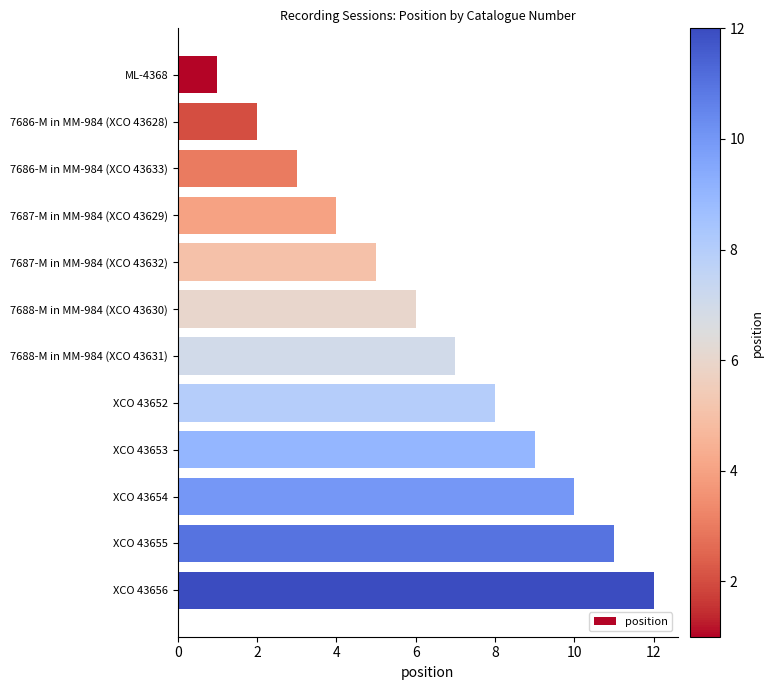

What is the sum of the values at 7686-M in MM-984 (XCO 43633) and XCO 43652?

11